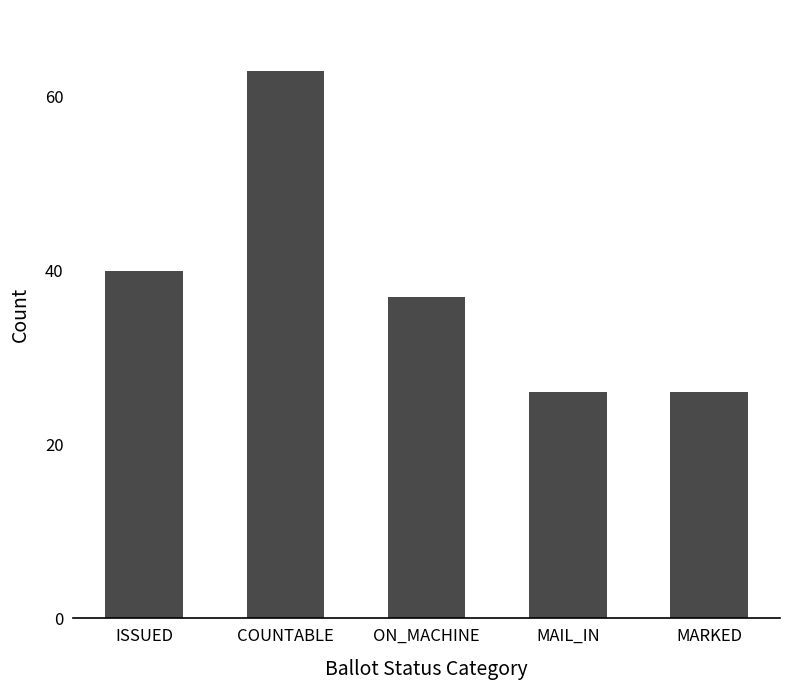

Which has a higher value, COUNTABLE or MARKED?

COUNTABLE